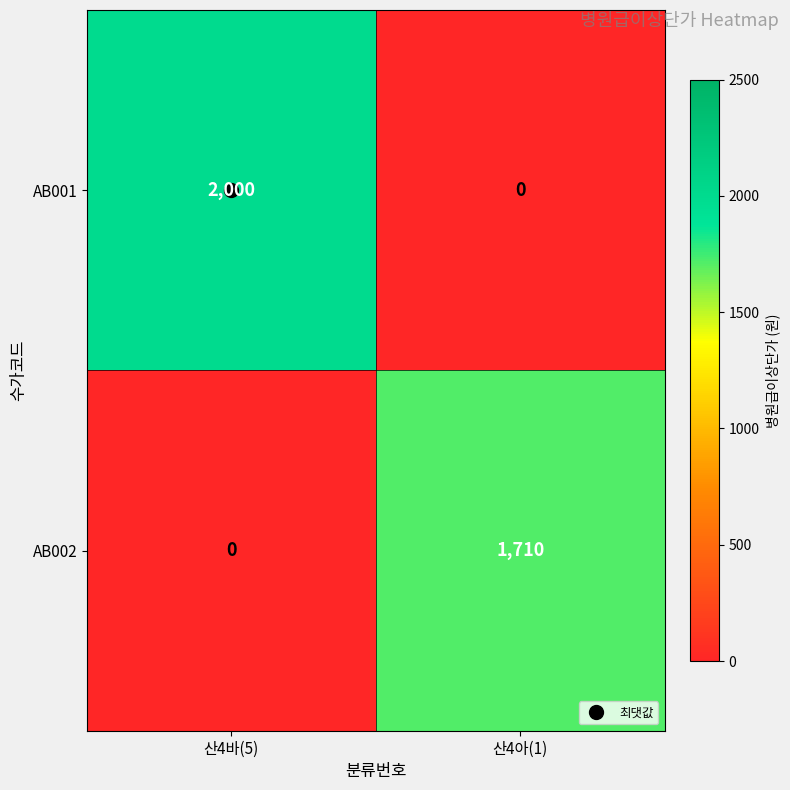

What is the average value of the AB001 series?

1000